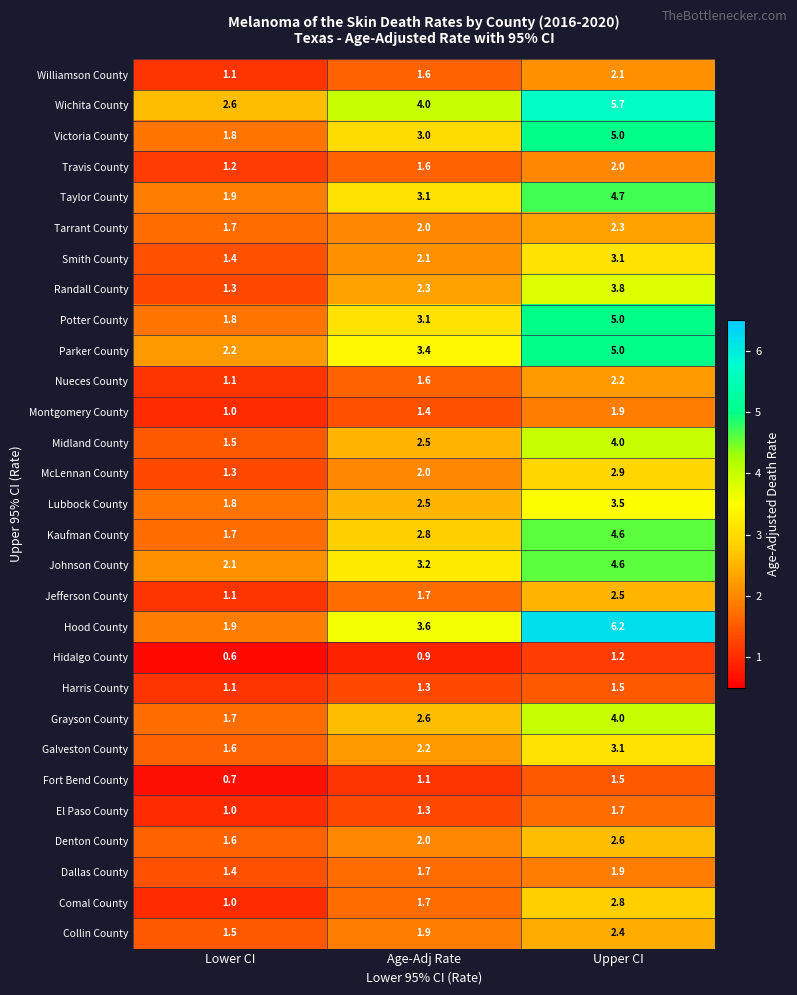

How many categories are shown in the chart?

3